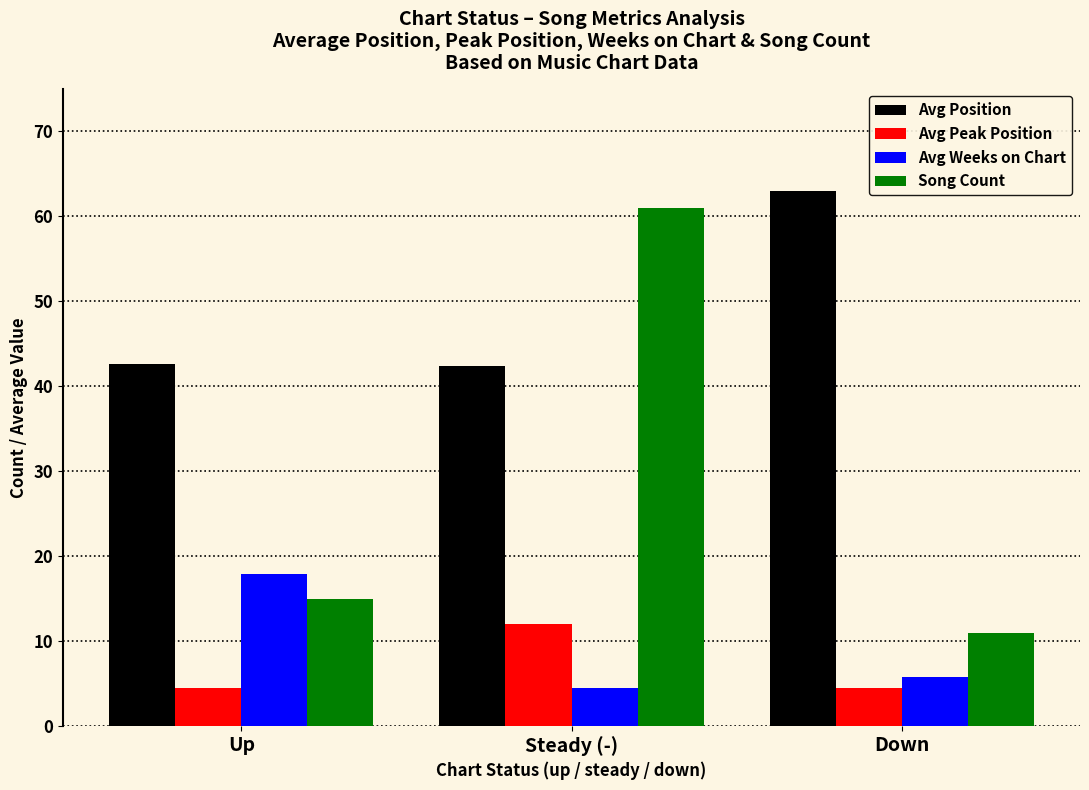

What is the minimum value shown in the chart?

4.4